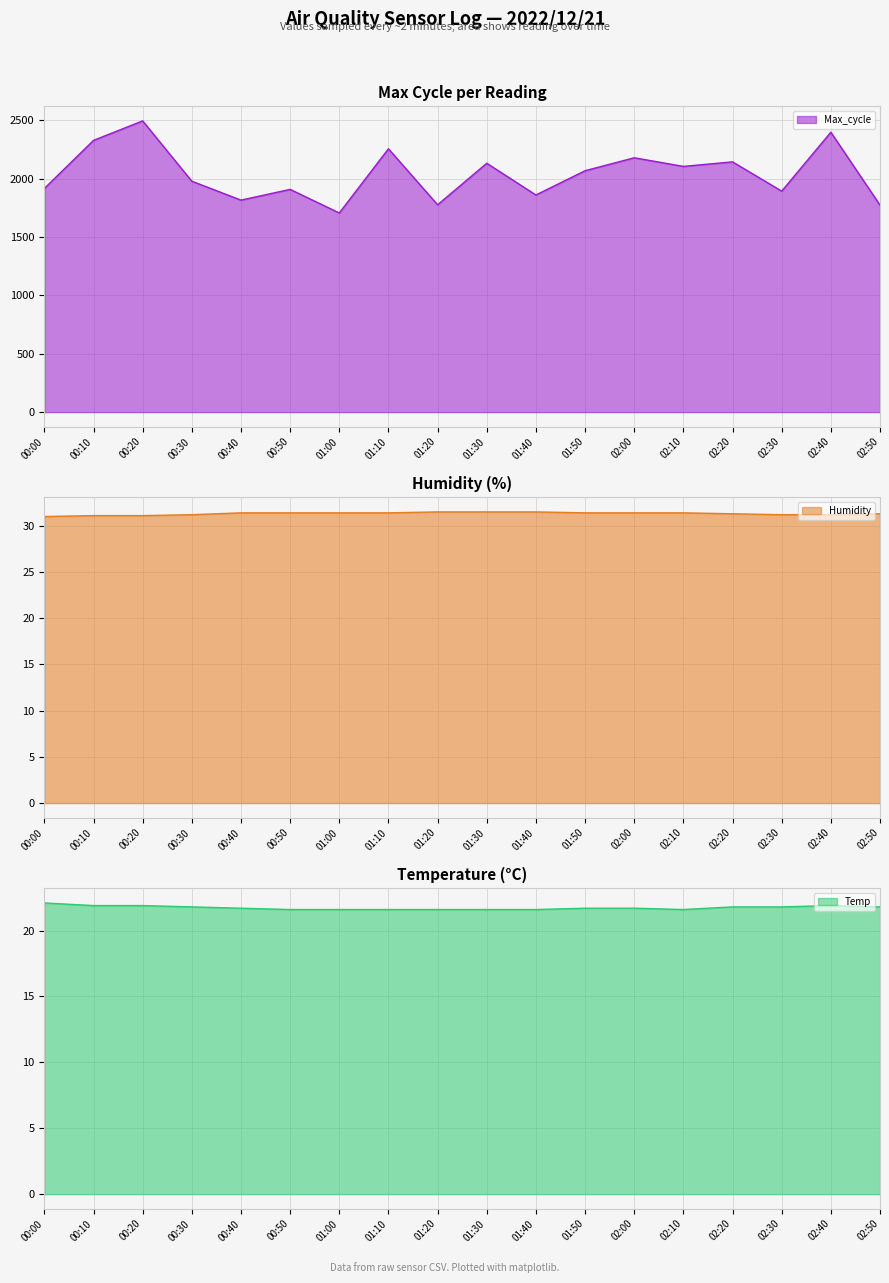

What is the total value across all series at 00:00?

1970.1